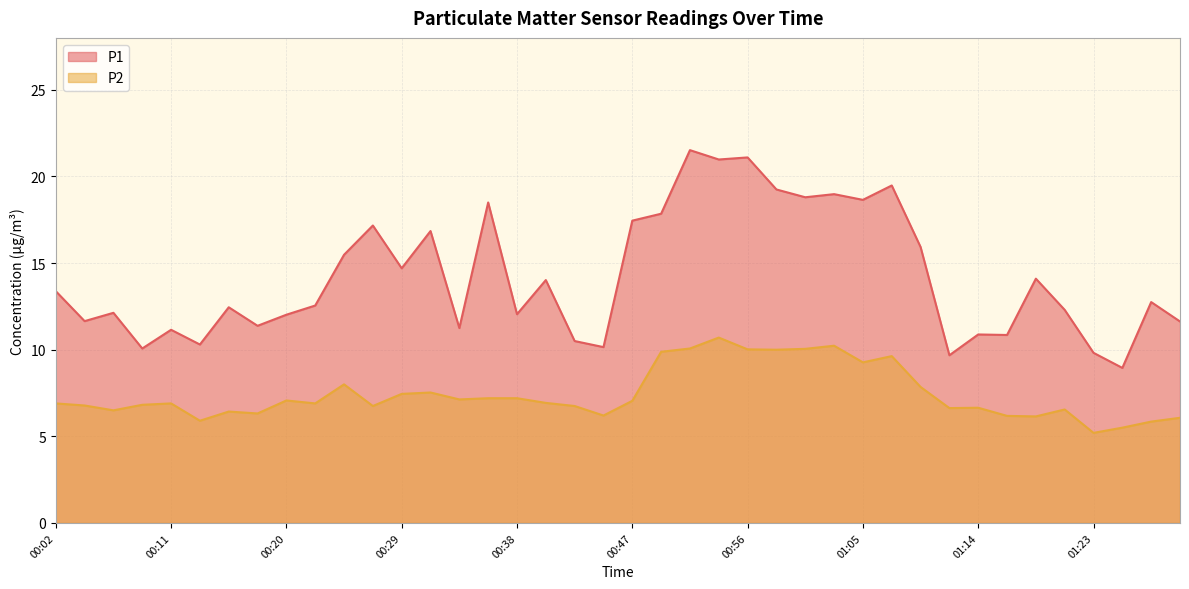

Is it true that P1 equals 21.1 at 00:56?

True